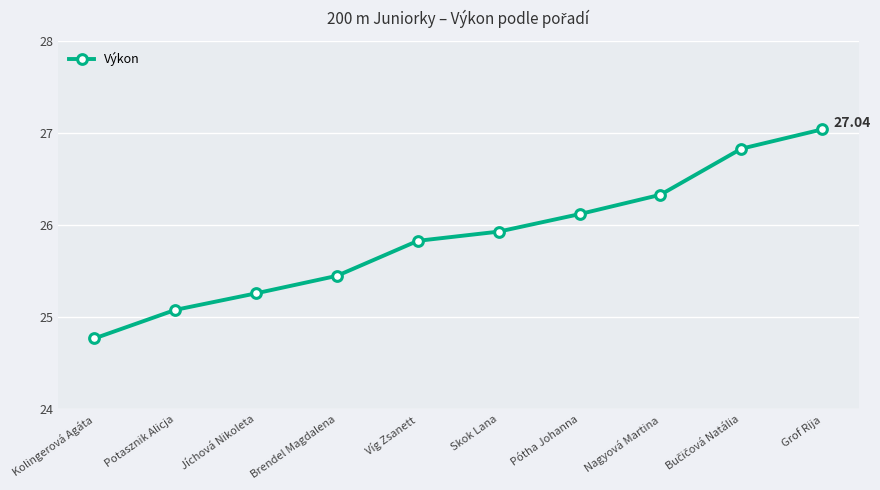

How many categories are shown in the chart?

10